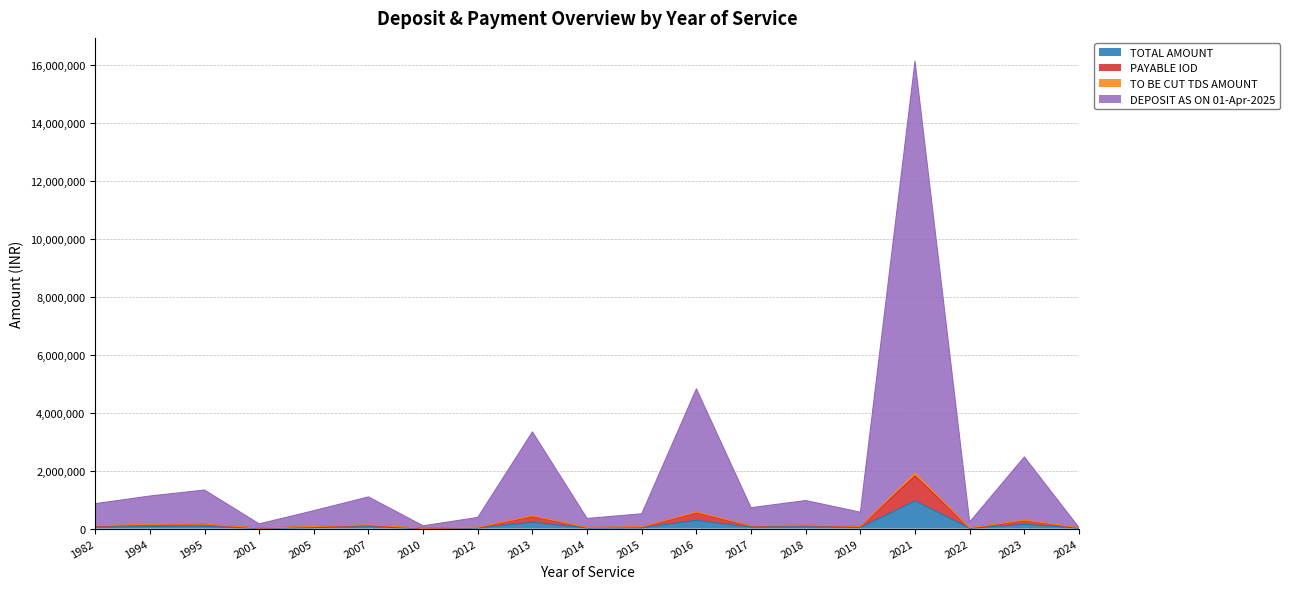

List the labels in order of TOTAL AMOUNT value, largest first.

2021, 2016, 2013, 2023, 1995, 1994, 2007, 2018, 1982, 2017, 2019, 2005, 2015, 2012, 2014, 2024, 2022, 2001, 2010